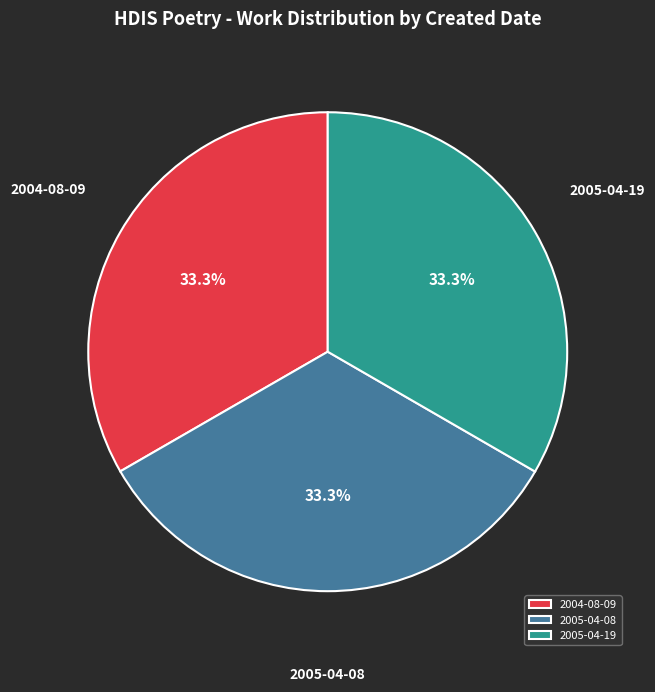

Do 2005-04-19 and 2005-04-08 together represent more than half of the pie?

Yes